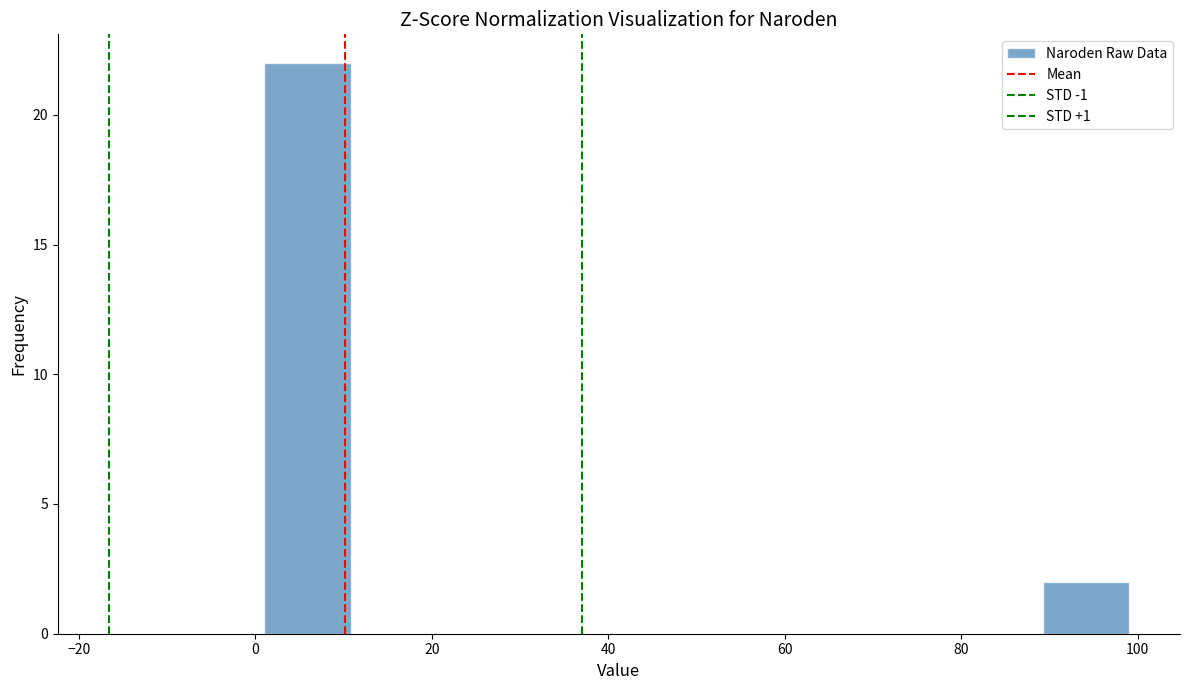

What is the height of the bar covering 1.0 to 10.8 on the x-axis? Neither the bar edges nor the heights are printed on the chart, so give them approximately, as read against the axes.

22